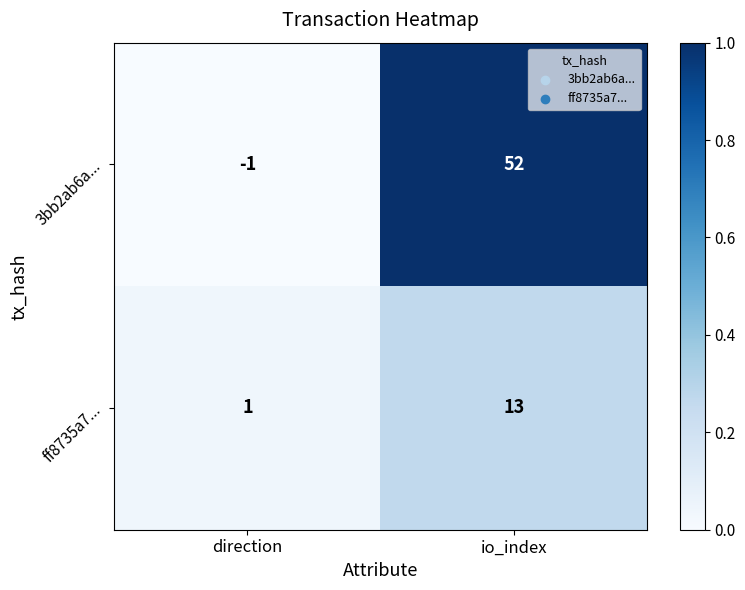

Which series has the widest spread of values?

3bb2ab6a...